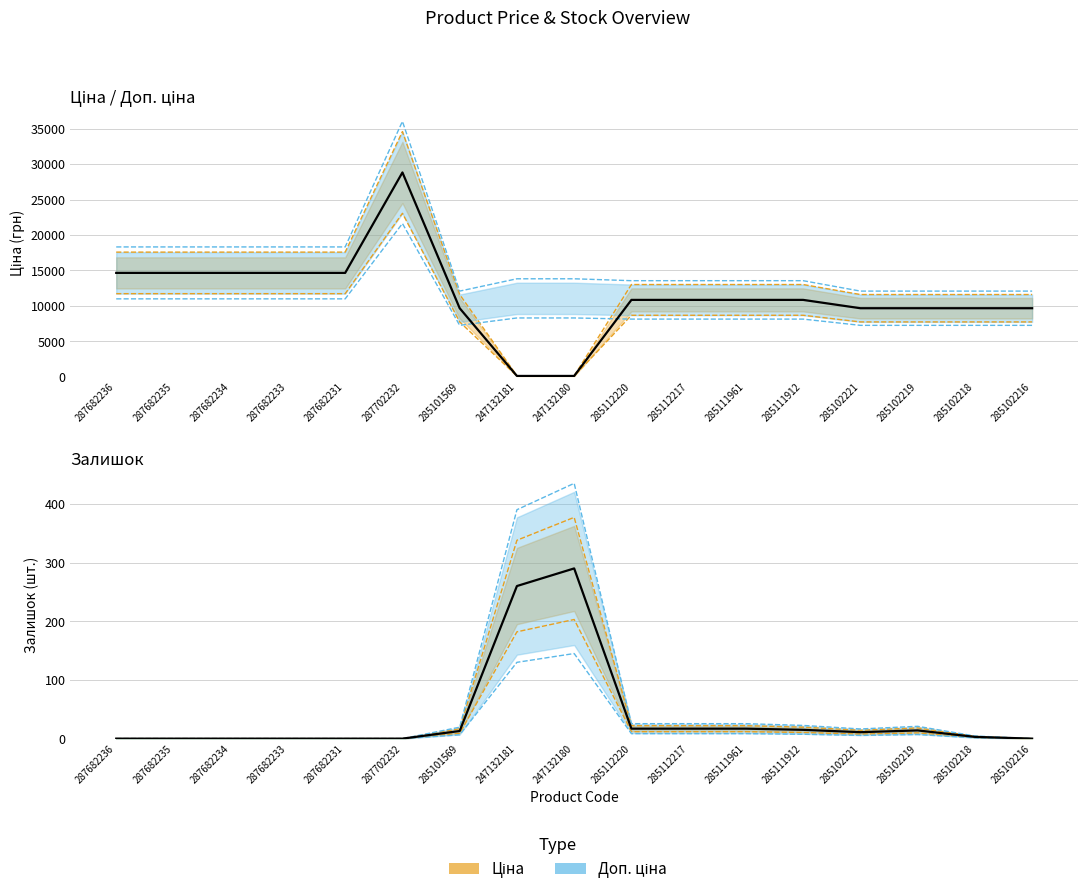

Is the value of Залишок at 285102219 greater than the value of Доп. ціна at 285102216?

No